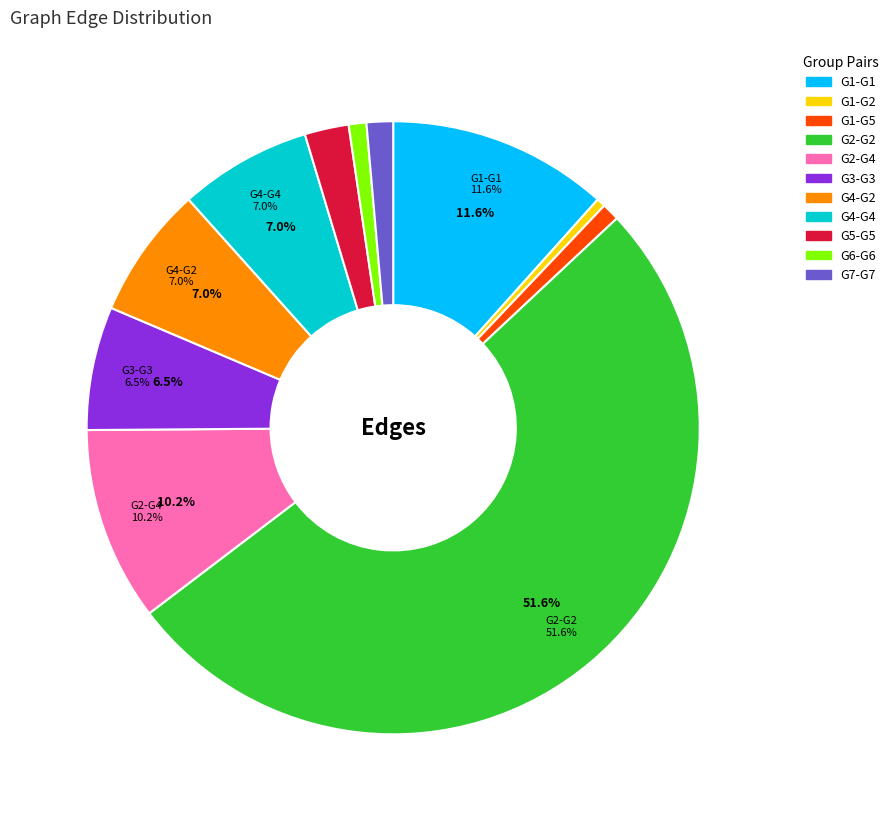

To the nearest percent, what is the combined percentage of G5-G5 and G4-G2?

9%